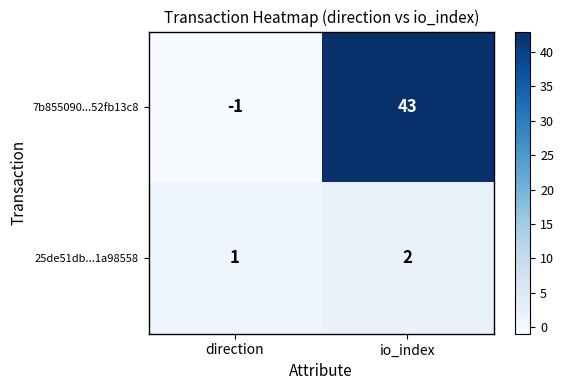

What is the difference between the maximum and minimum values in the 7b855090...52fb13c8 series?

44